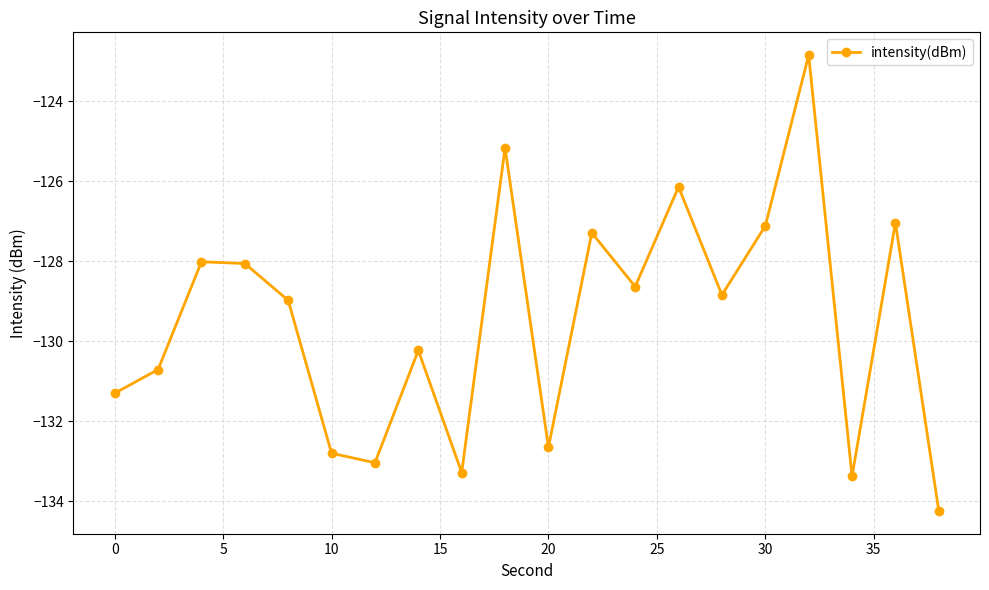

How many points are higher than both their immediate neighbors (excluding endpoints)?

7